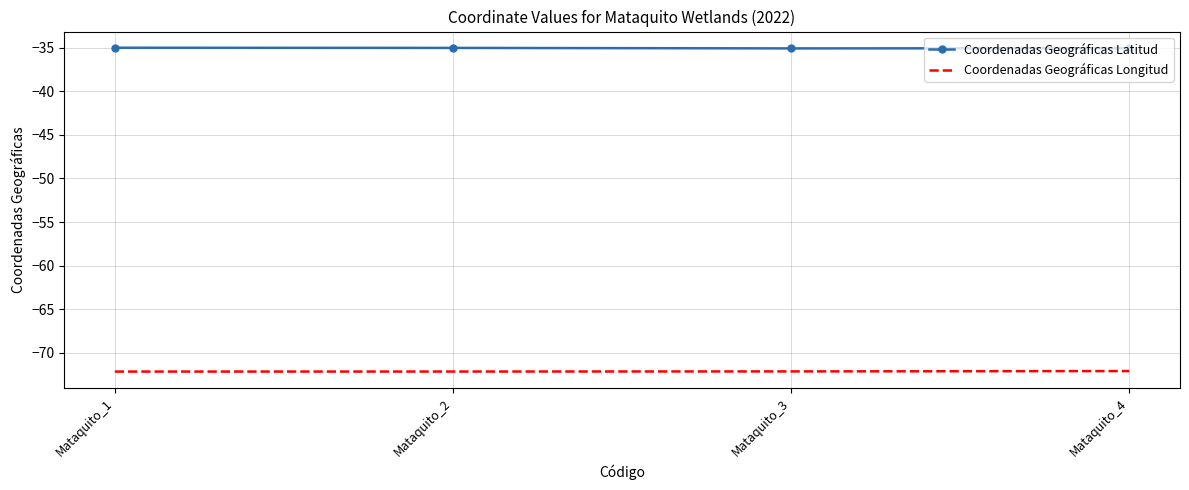

True or false: Coordenadas Geográficas Longitud has more than 1 interior local peaks.

False